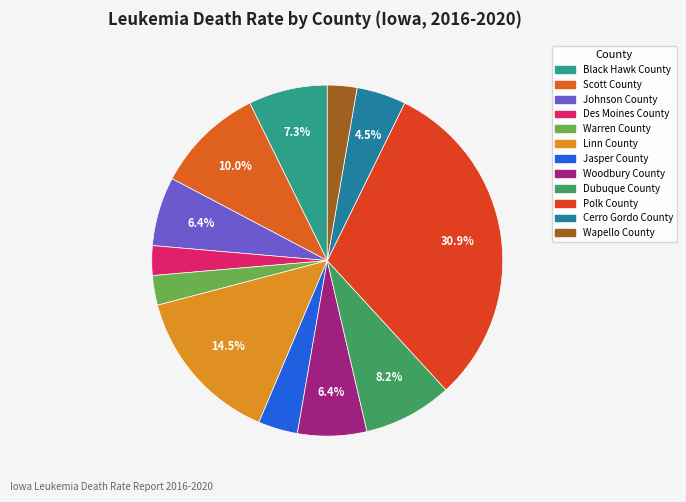

What is the change in value from Black Hawk County to Warren County?

-5